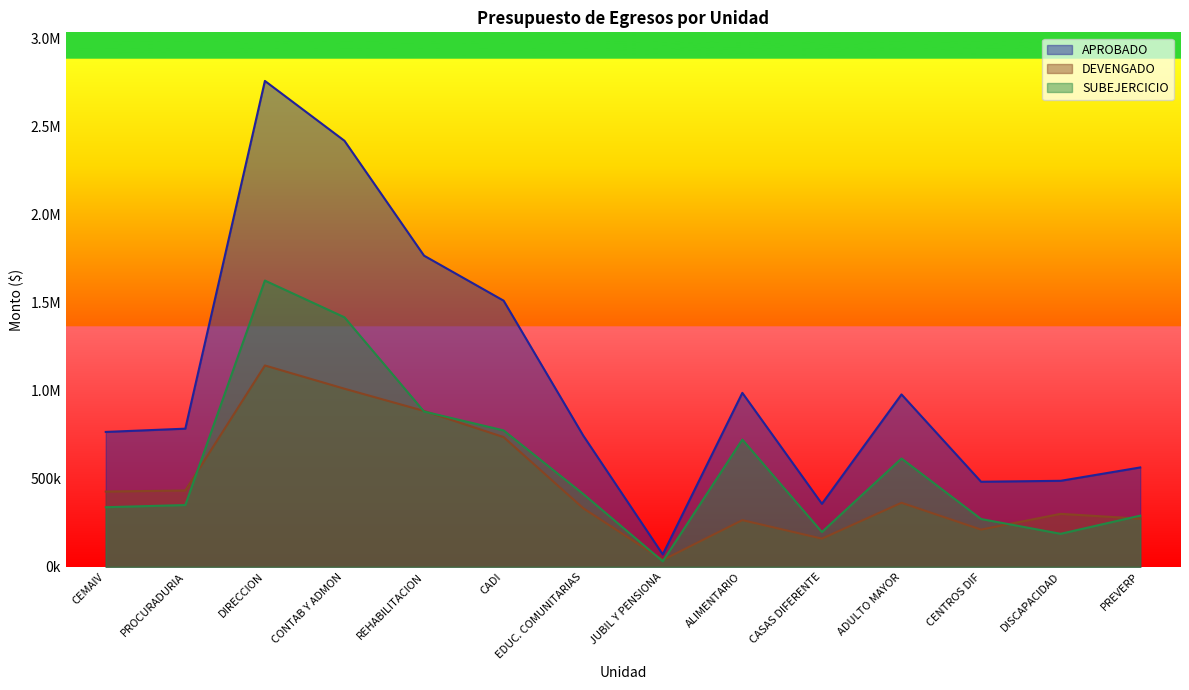

What is the difference between the maximum and minimum values in the SUBEJERCICIO series?

1595212.5